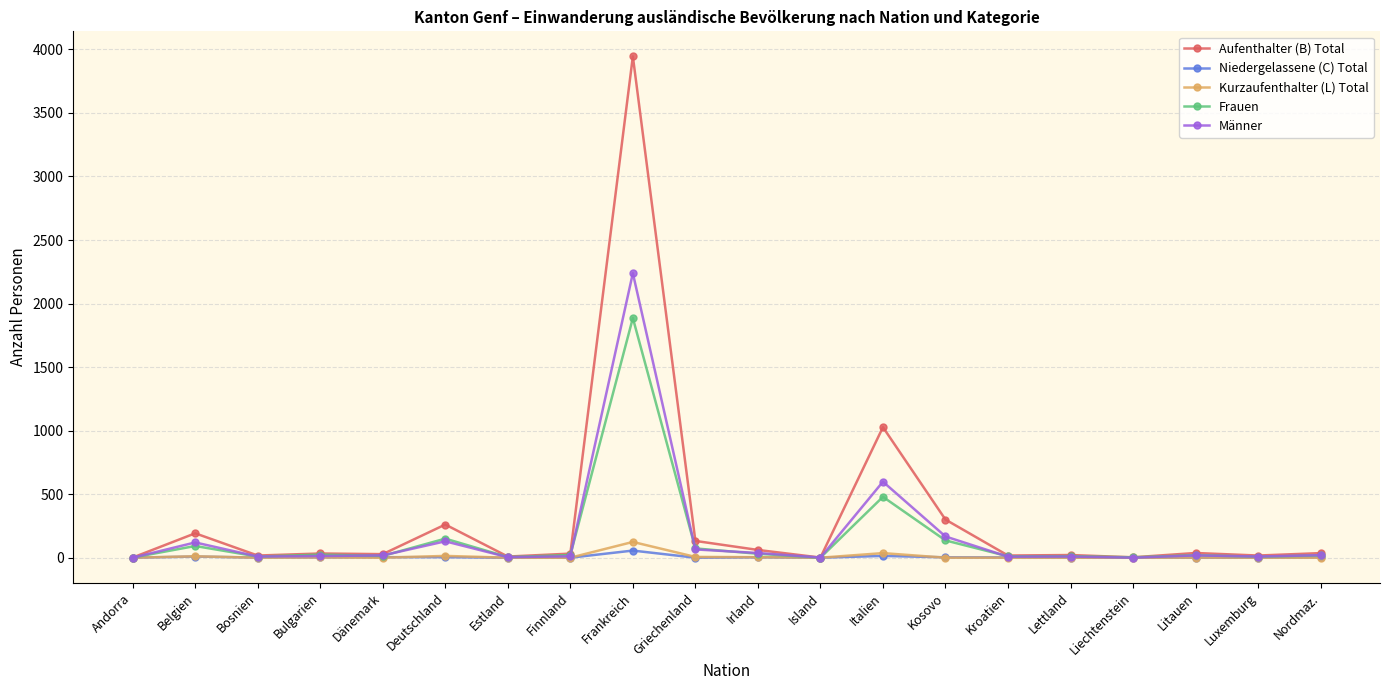

What is the value of the Aufenthalter (B) Total point at the 18th from the left?

37